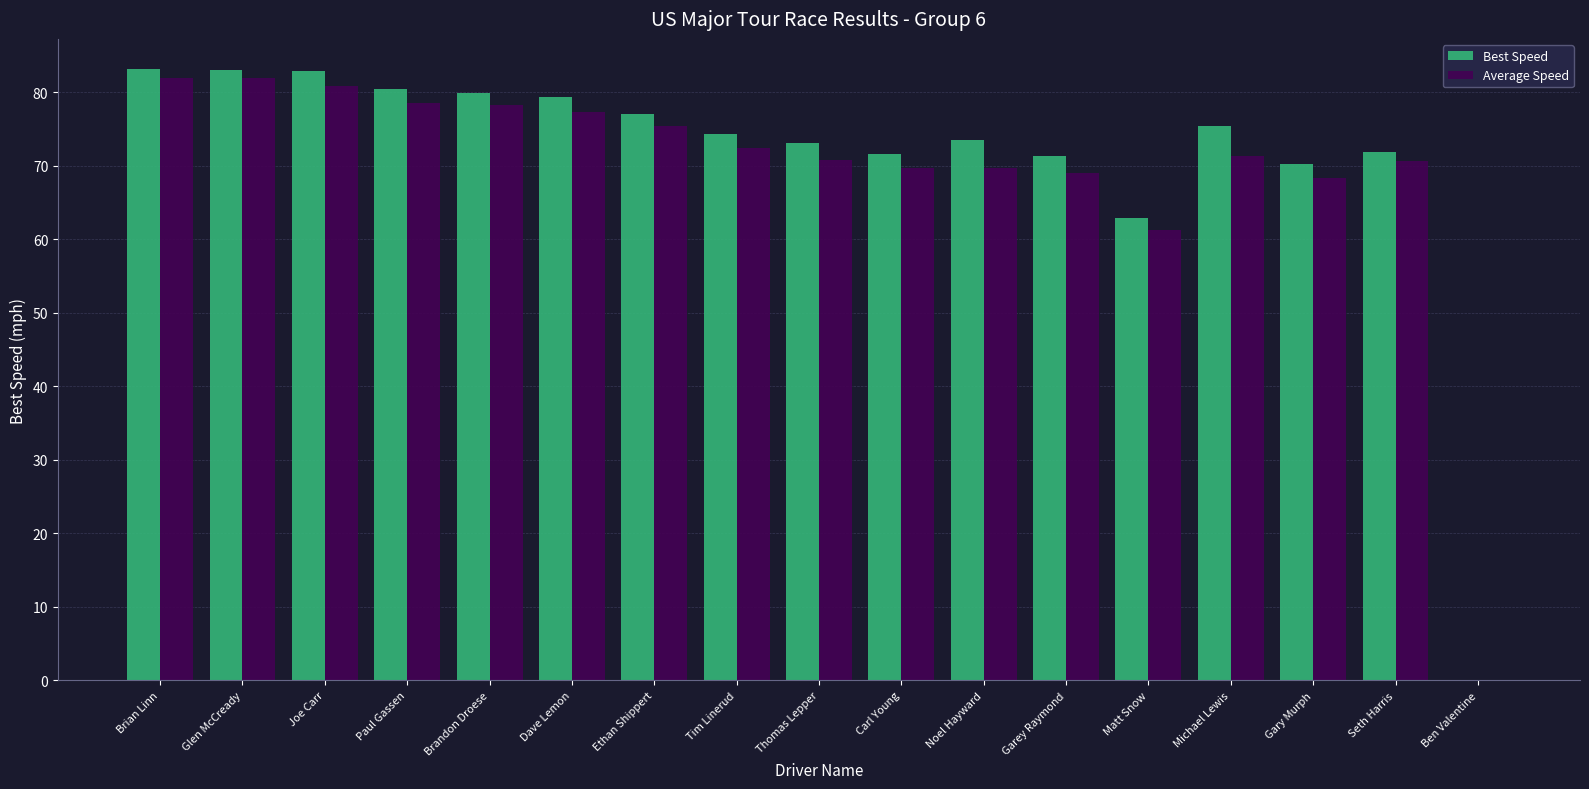

What is the sum of the Best Speed values at Matt Snow and Thomas Lepper?

136.0